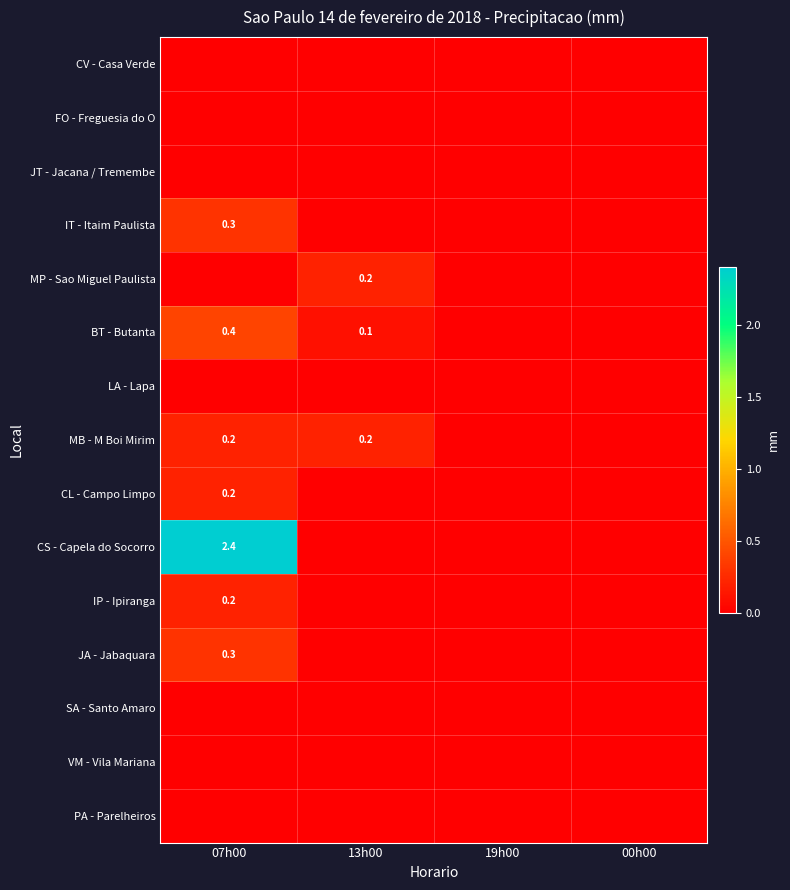

The value of IT - Itaim Paulista at 07h00 is 0.3. True or false?

True